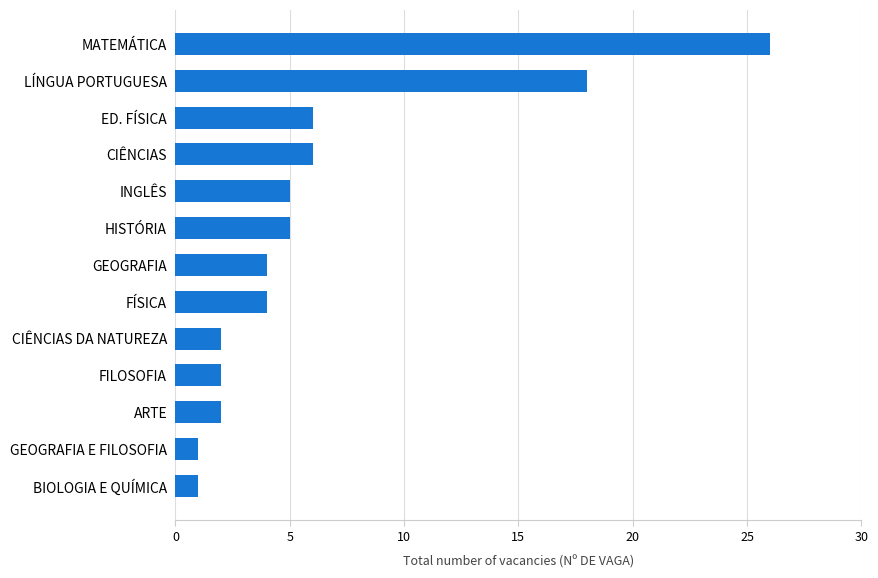

Is it true that the value at ED. FÍSICA is 6?

True